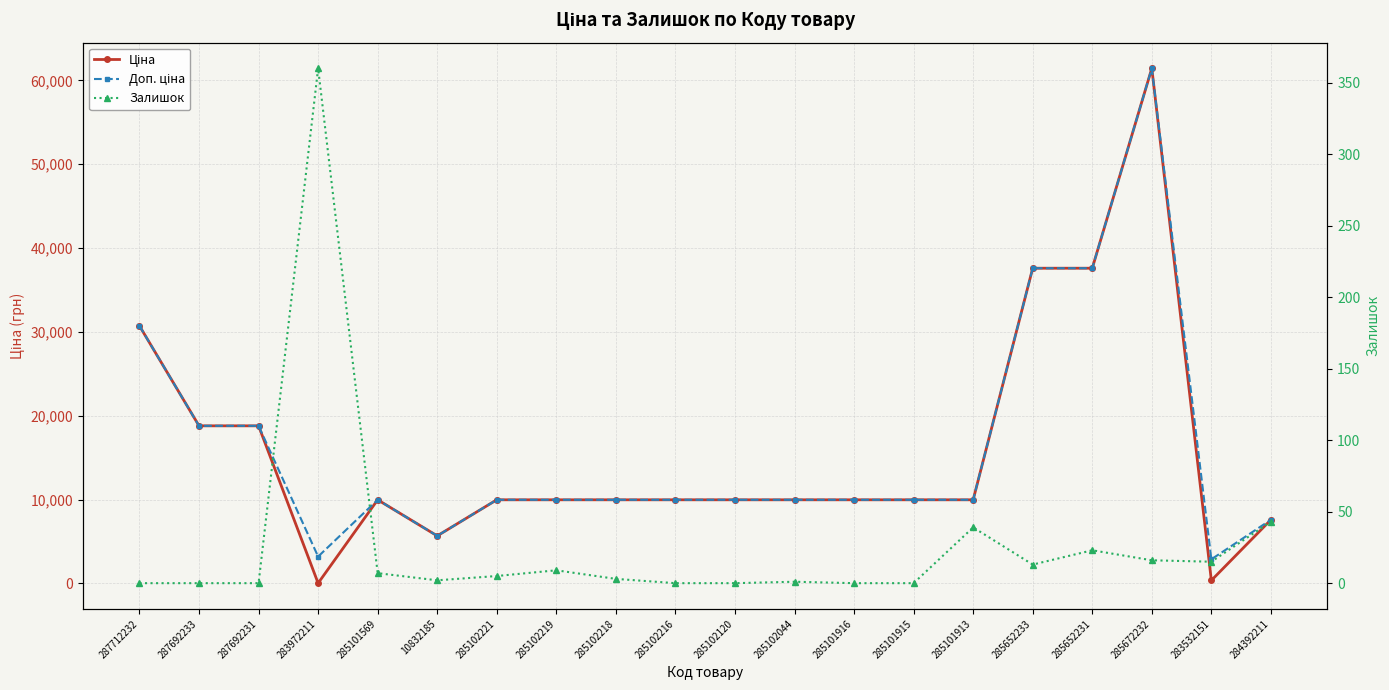

What is the label of the 11th point from the left?

285102120